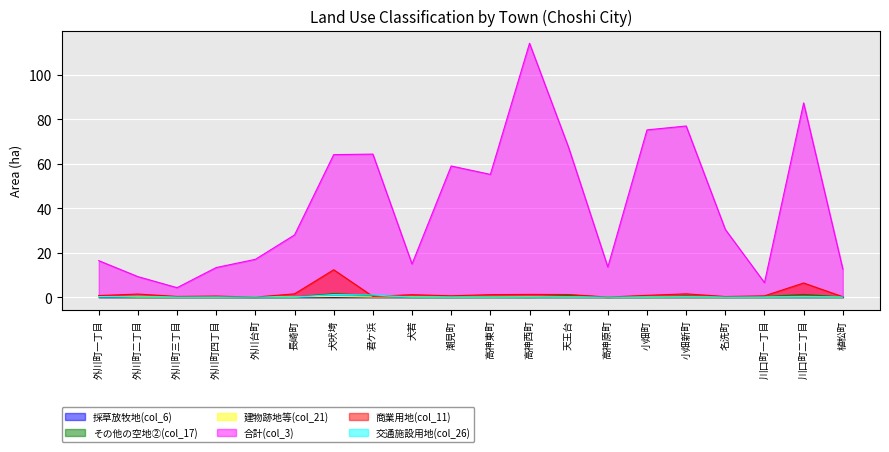

True or false: 商業用地(col_11) has a value of 8.3 at 外川台町.

False